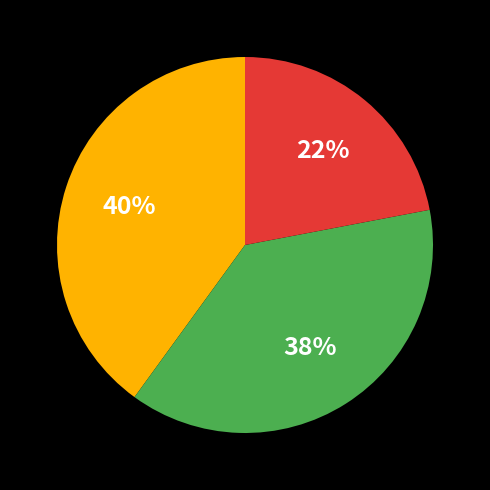

To the nearest percent, what is the difference between the largest and smallest slice percentages?

18%